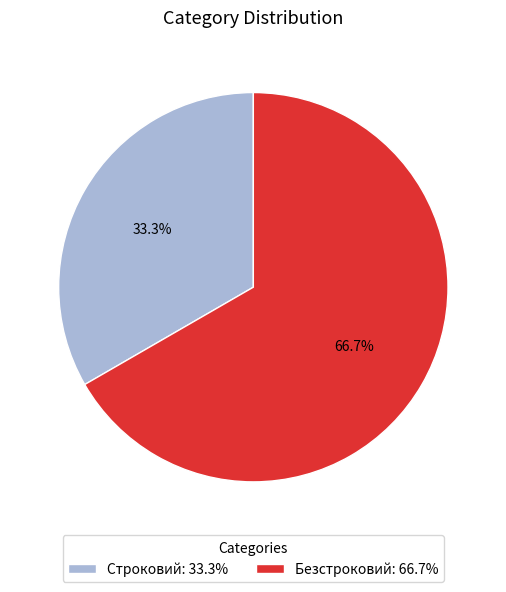

True or false: Безстроковий accounts for 67% of the total.

True